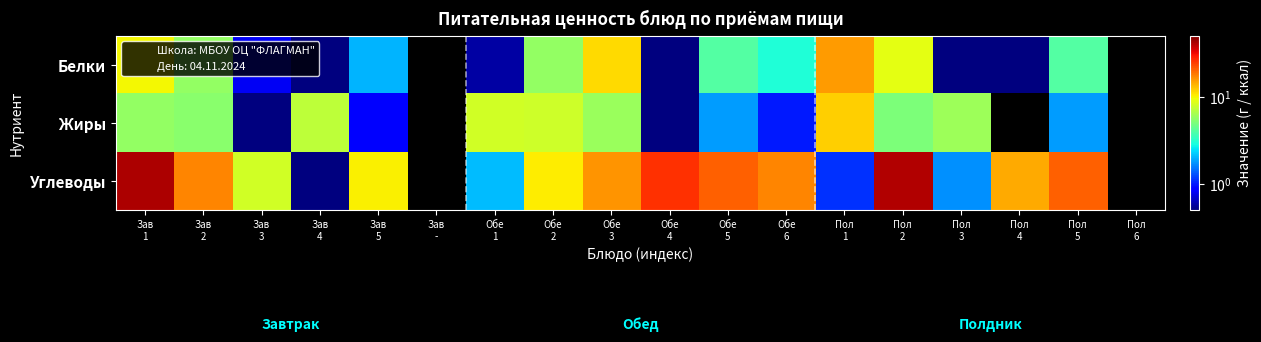

What is the spread (max minus min) of values at Обе
6?

16.0